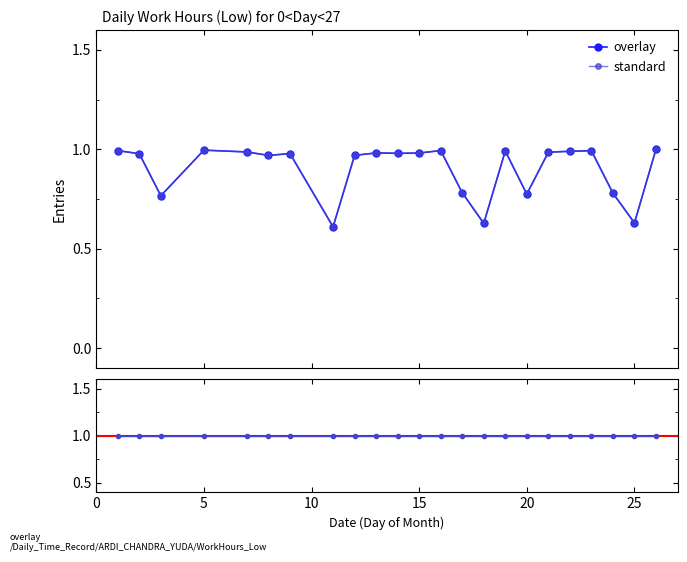

Reading left to right, list all the values displayed in this chart.

overlay: 1.0	1.0	0.8	1.0	1.0	1.0	1.0	0.6	1.0	1.0	1.0	1.0	1.0	0.8	0.6	1.0	0.8	1.0	1.0	1.0	0.8	0.6	1.0
standard: 1.0	1.0	0.8	1.0	1.0	1.0	1.0	0.6	1.0	1.0	1.0	1.0	1.0	0.8	0.6	1.0	0.8	1.0	1.0	1.0	0.8	0.6	1.0